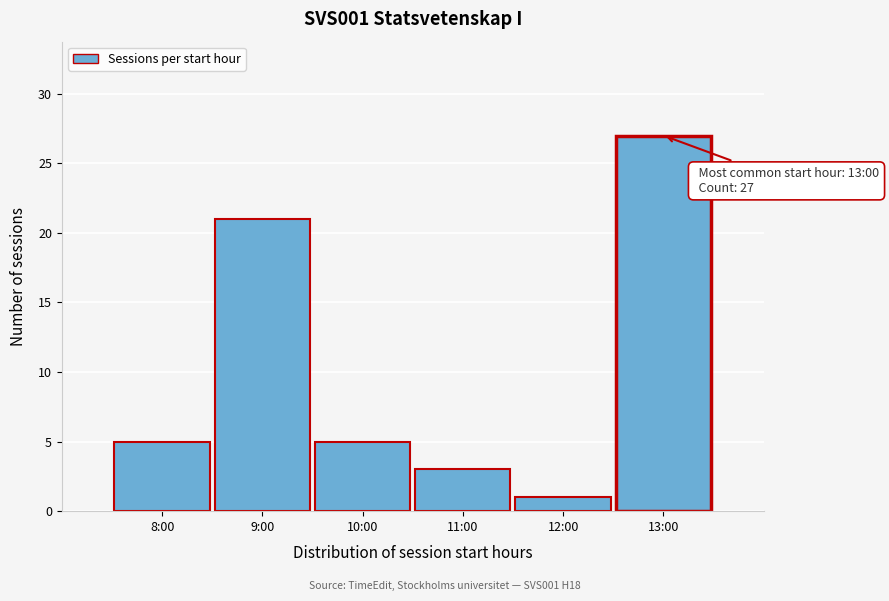

Reading left to right, list all the values displayed in this chart.

8:00=5	9:00=21	10:00=5	11:00=3	12:00=1	13:00=27